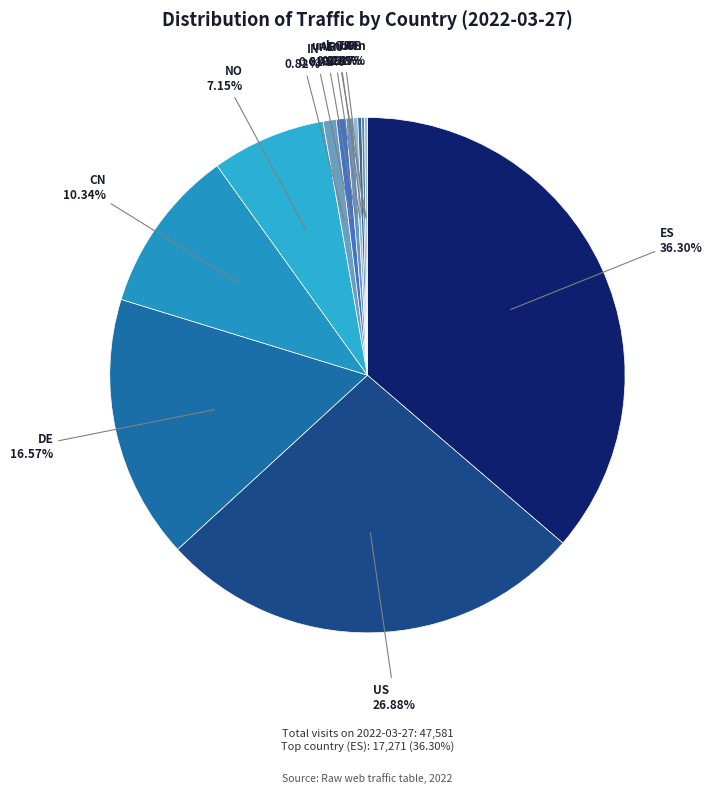

Does any single category account for the majority?

No